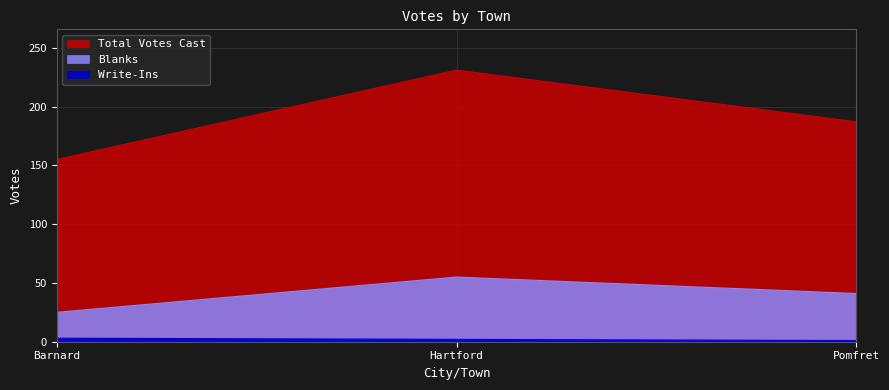

What is the difference between the maximum and minimum values in the Blanks series?

30